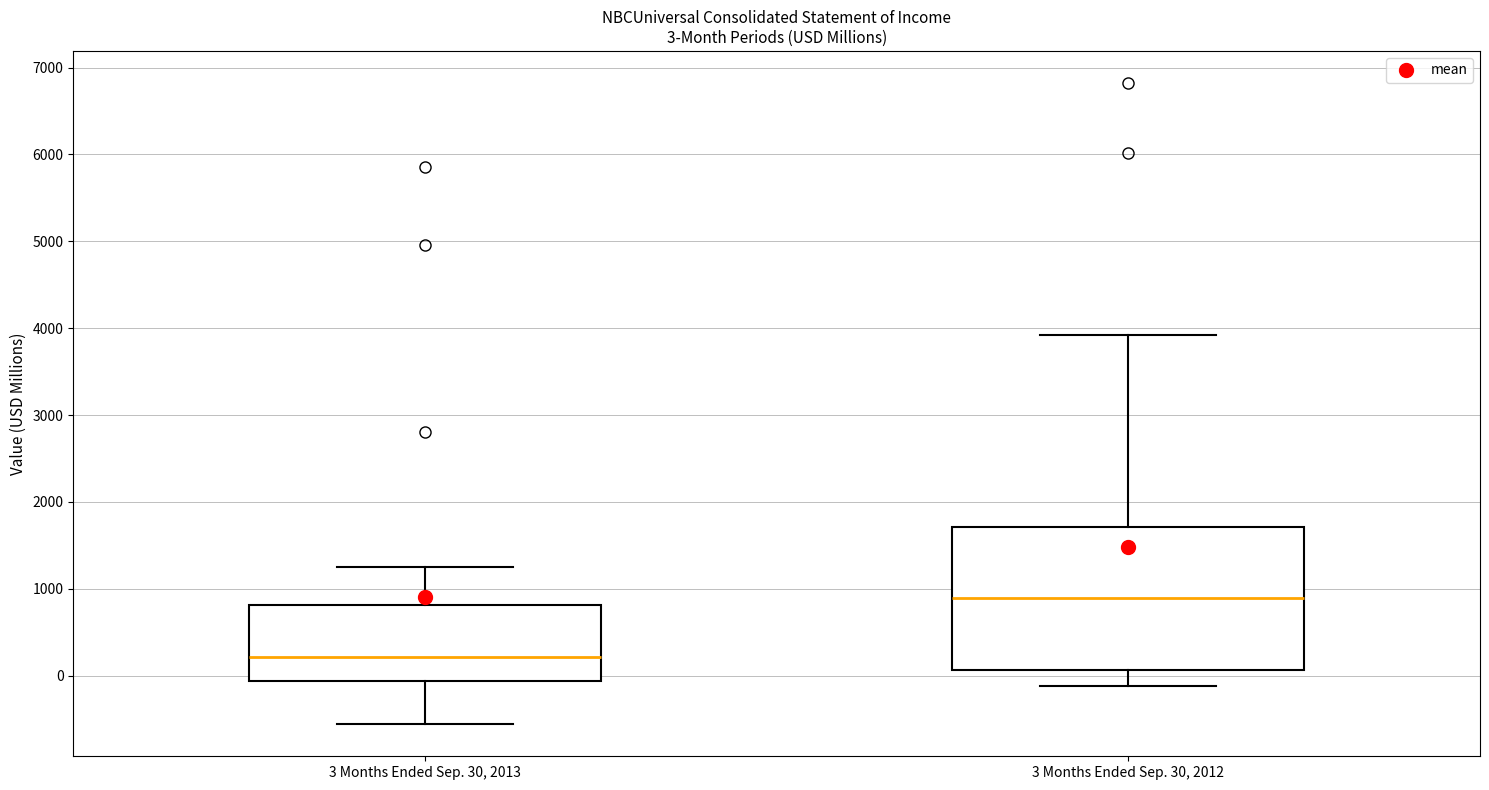

Which box has the highest median line?

3 Months Ended Sep. 30, 2012